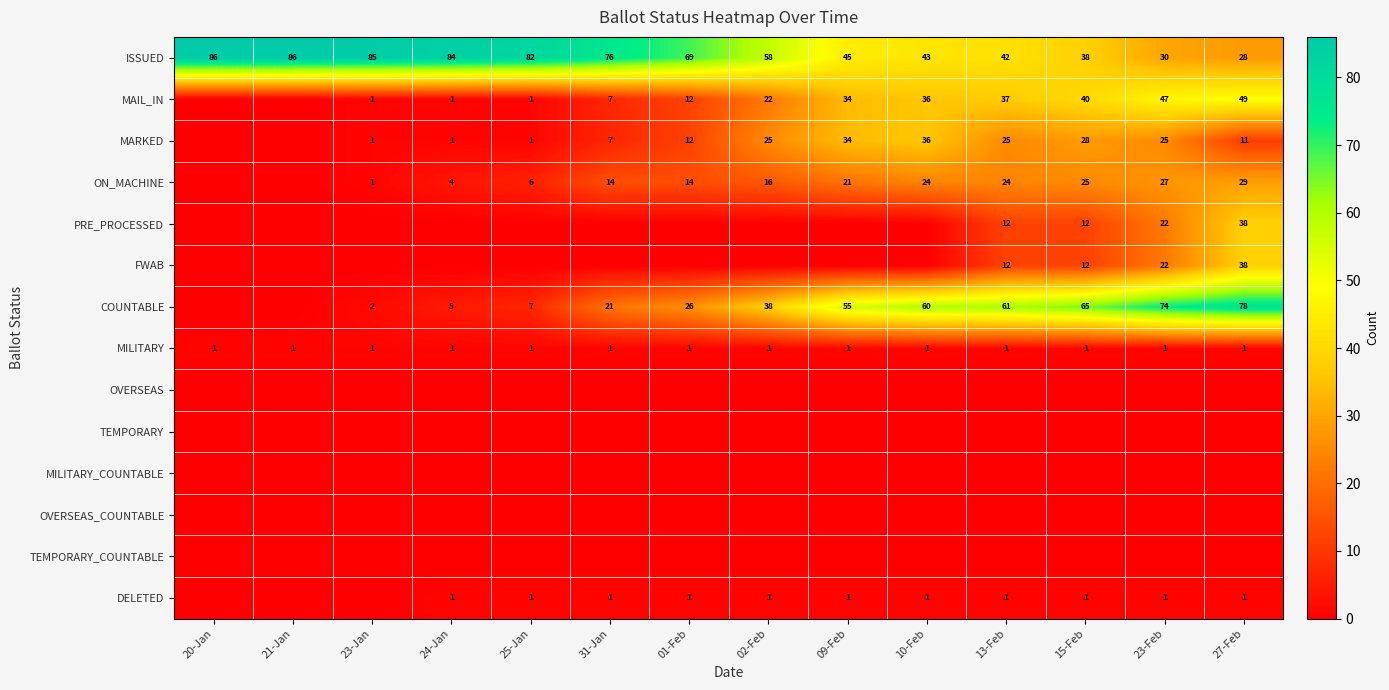

The DELETED series shows 1 at 15-Feb. True or false?

True